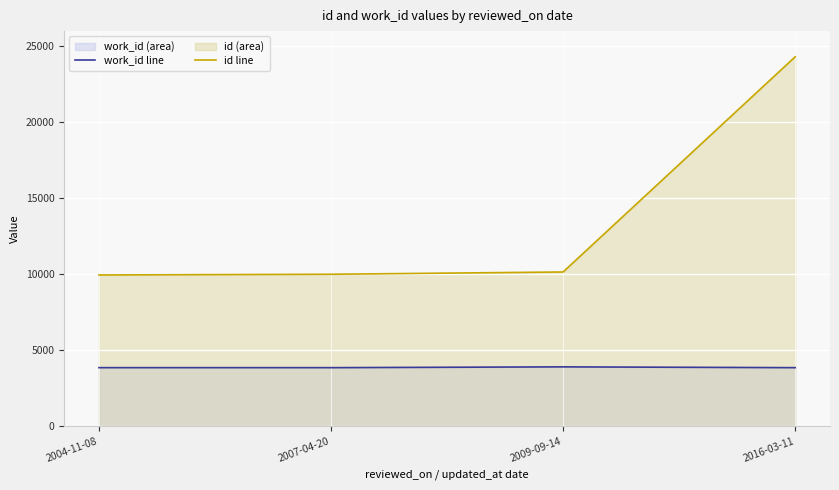

Reading left to right, extract all data points from this chart.

work_id line: 2004-11-08=3866	2007-04-20=3866	2009-09-14=3918	2016-03-11=3866
id line: 2004-11-08=9962	2007-04-20=10009	2009-09-14=10159	2016-03-11=24312